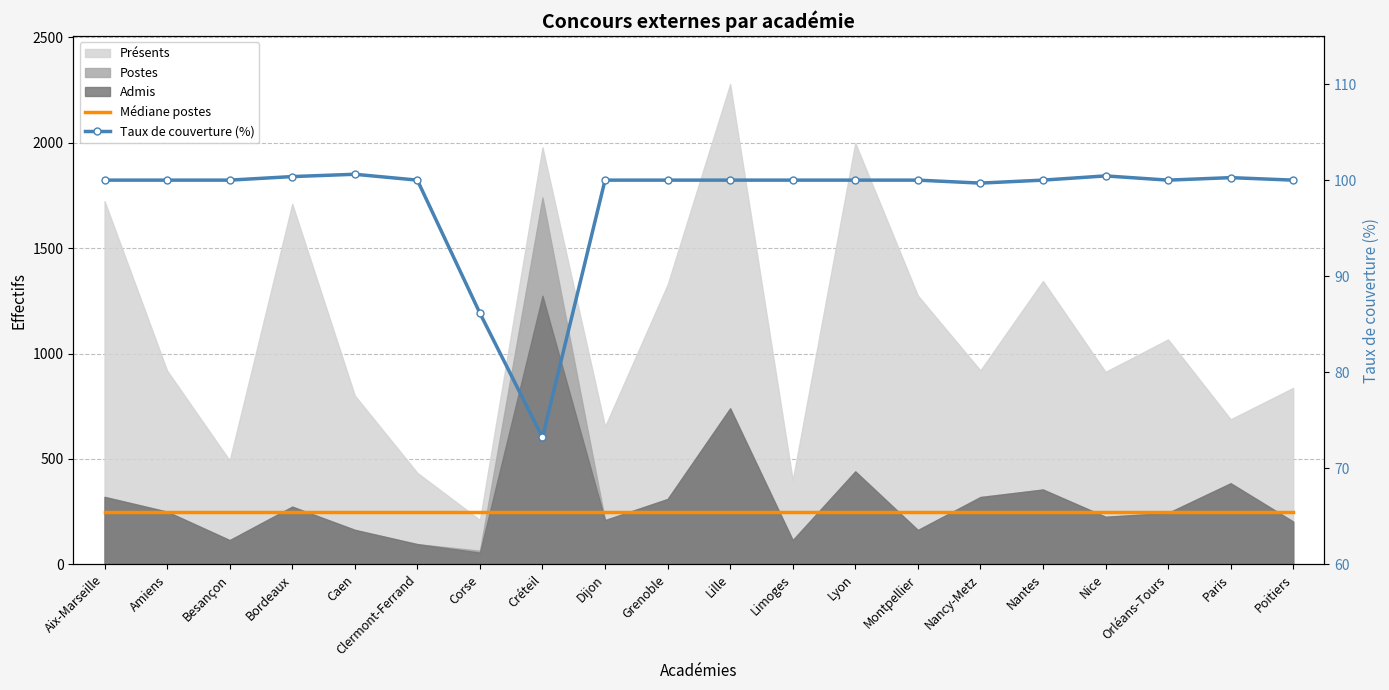

True or false: Médiane postes and Taux de couverture (%) cross at least once.

False